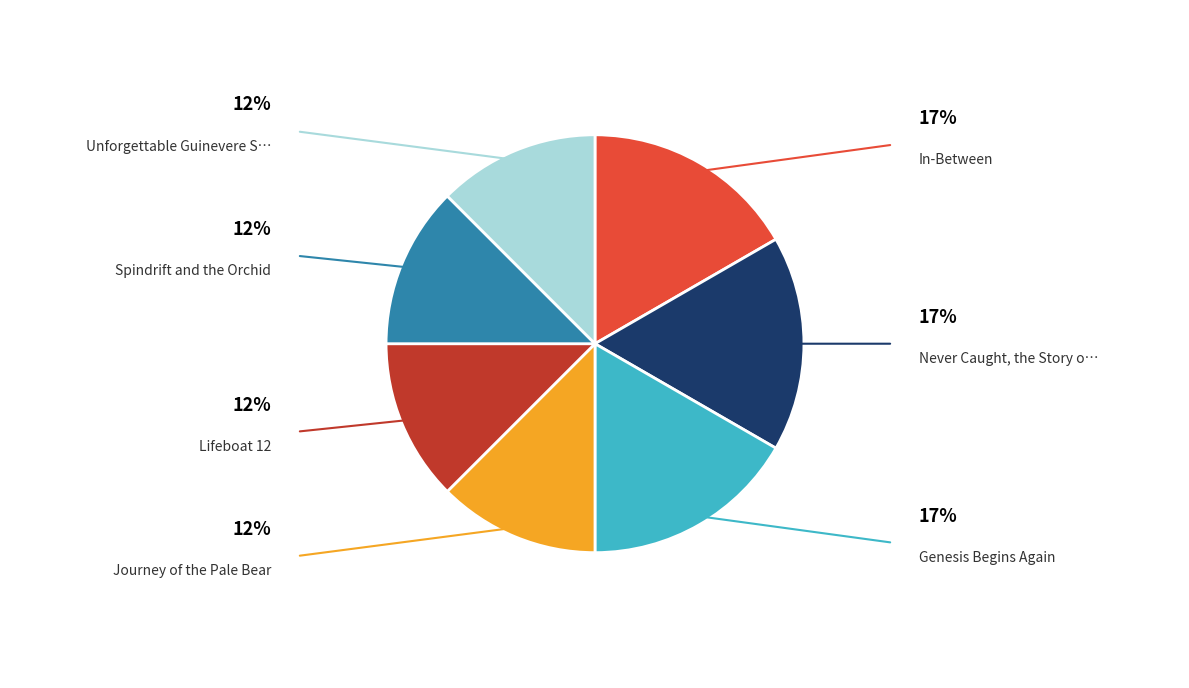

Is there any slice that represents more than half of the pie?

No